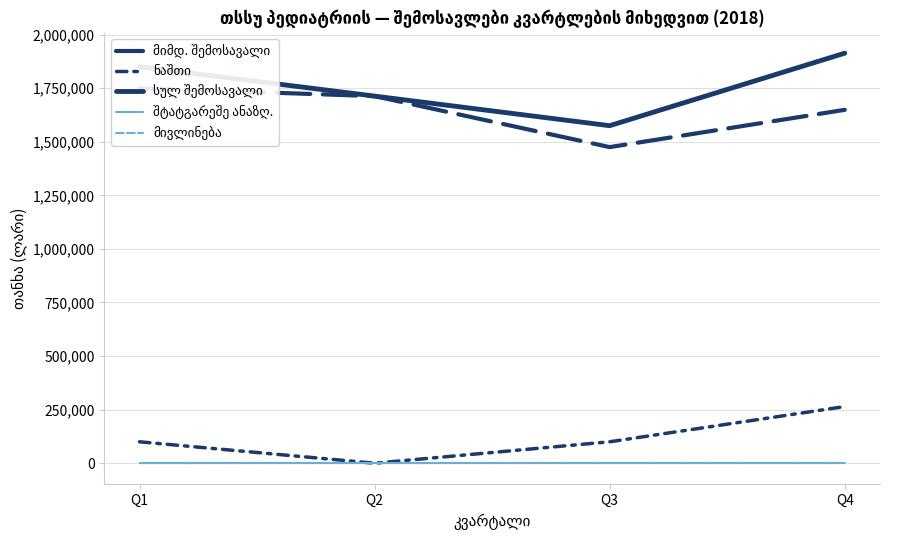

At which category does the chart reach its peak across all series?

Q4